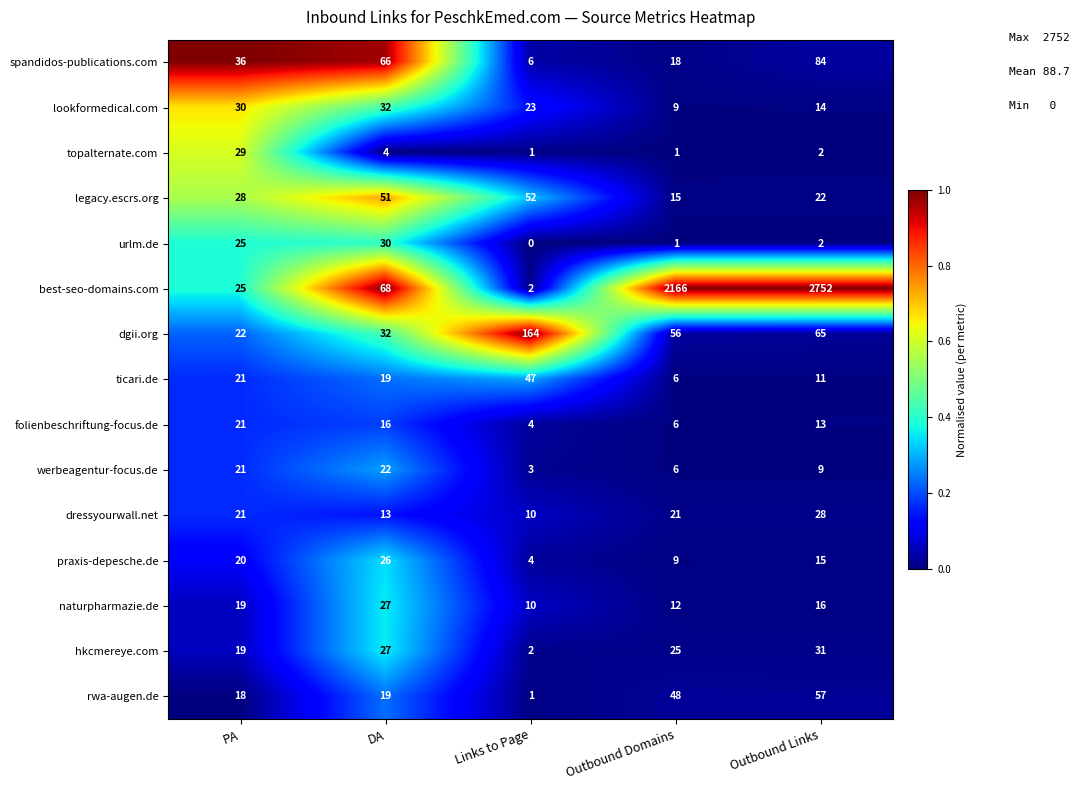

Count the number of data series in this chart.

15